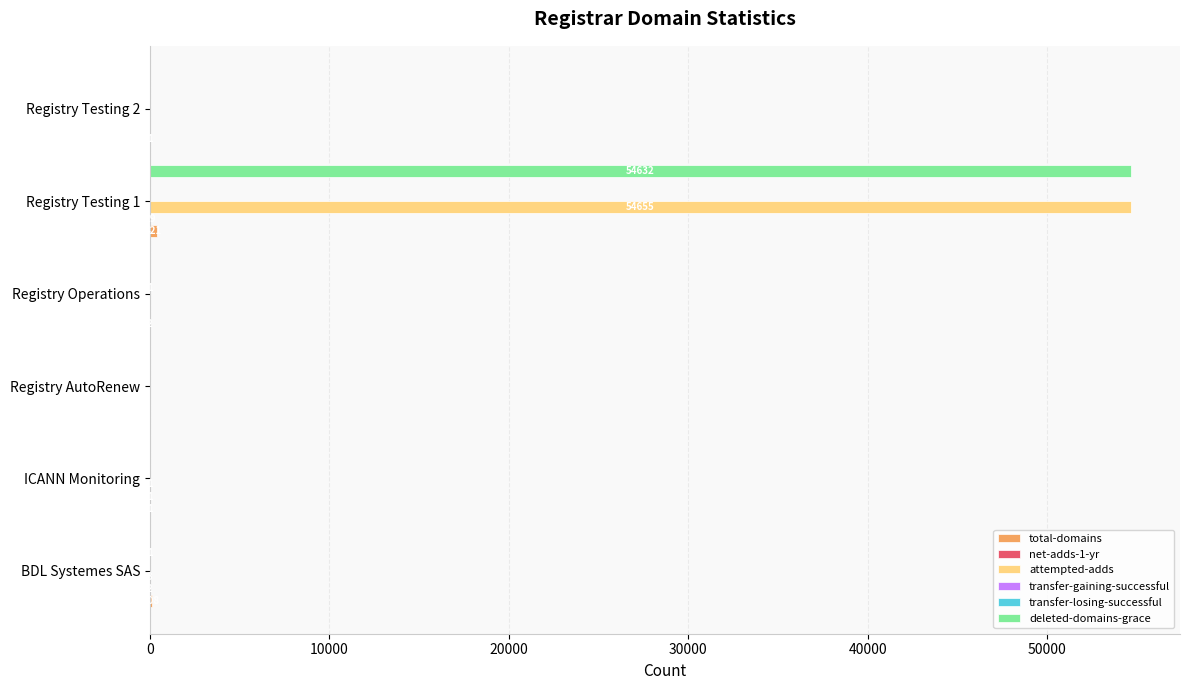

Count the number of data series in this chart.

6